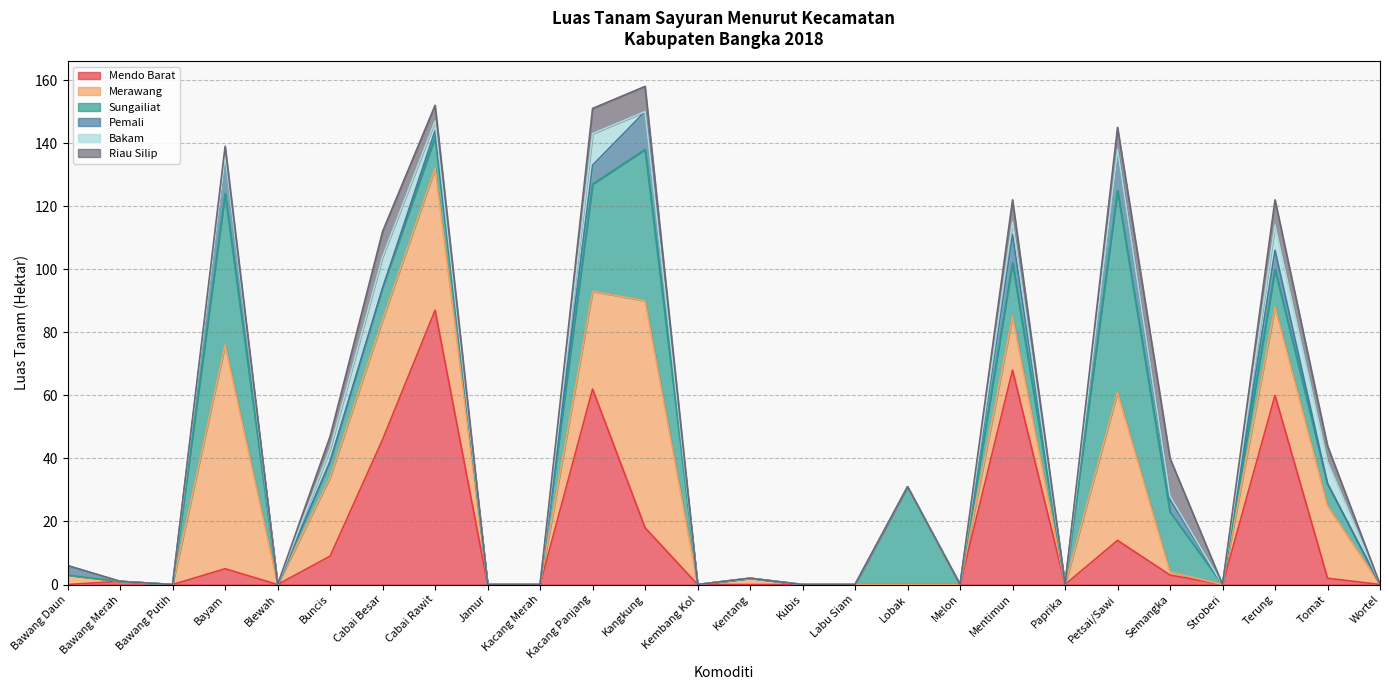

Which series changed the most between Mentimun and Semangka?

Mendo Barat